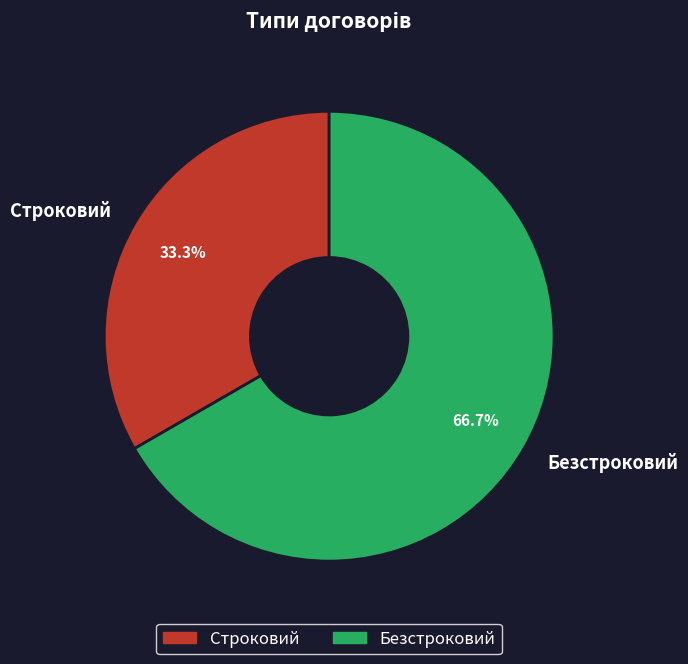

Which slice is the smallest?

Строковий